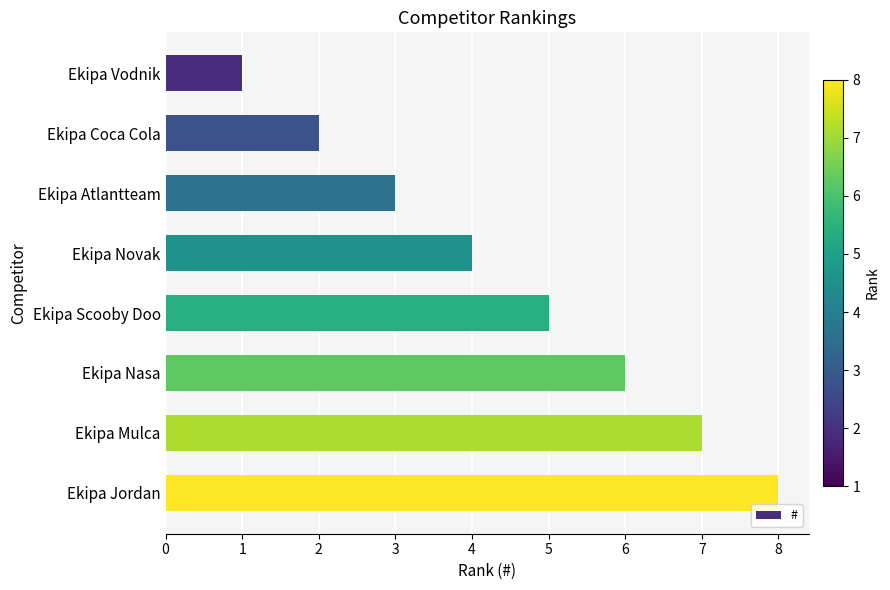

What value does the data have at Ekipa Atlantteam?

3